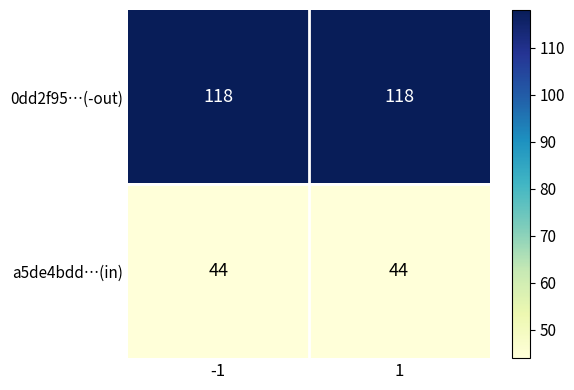

What is the spread (max minus min) of values at 1?

74